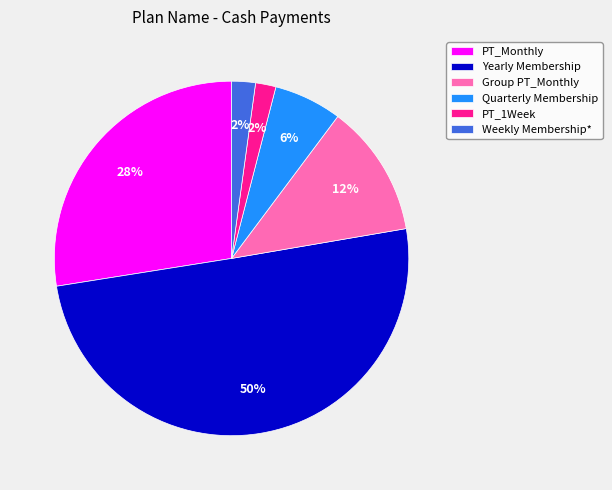

Which has a higher value, PT_1Week or PT_Monthly?

PT_Monthly